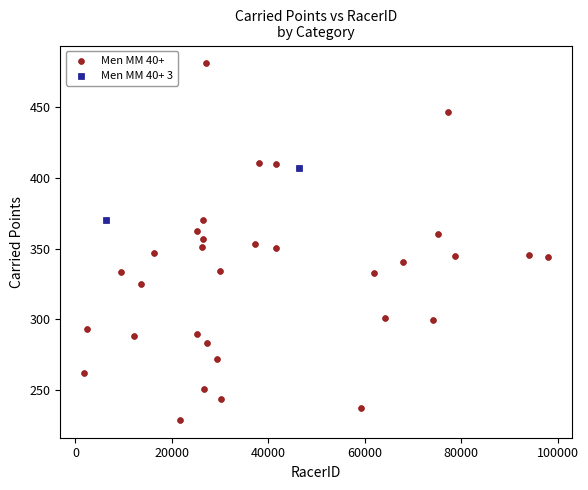

What are all the series names shown in the legend?

Men MM 40+, Men MM 40+ 3